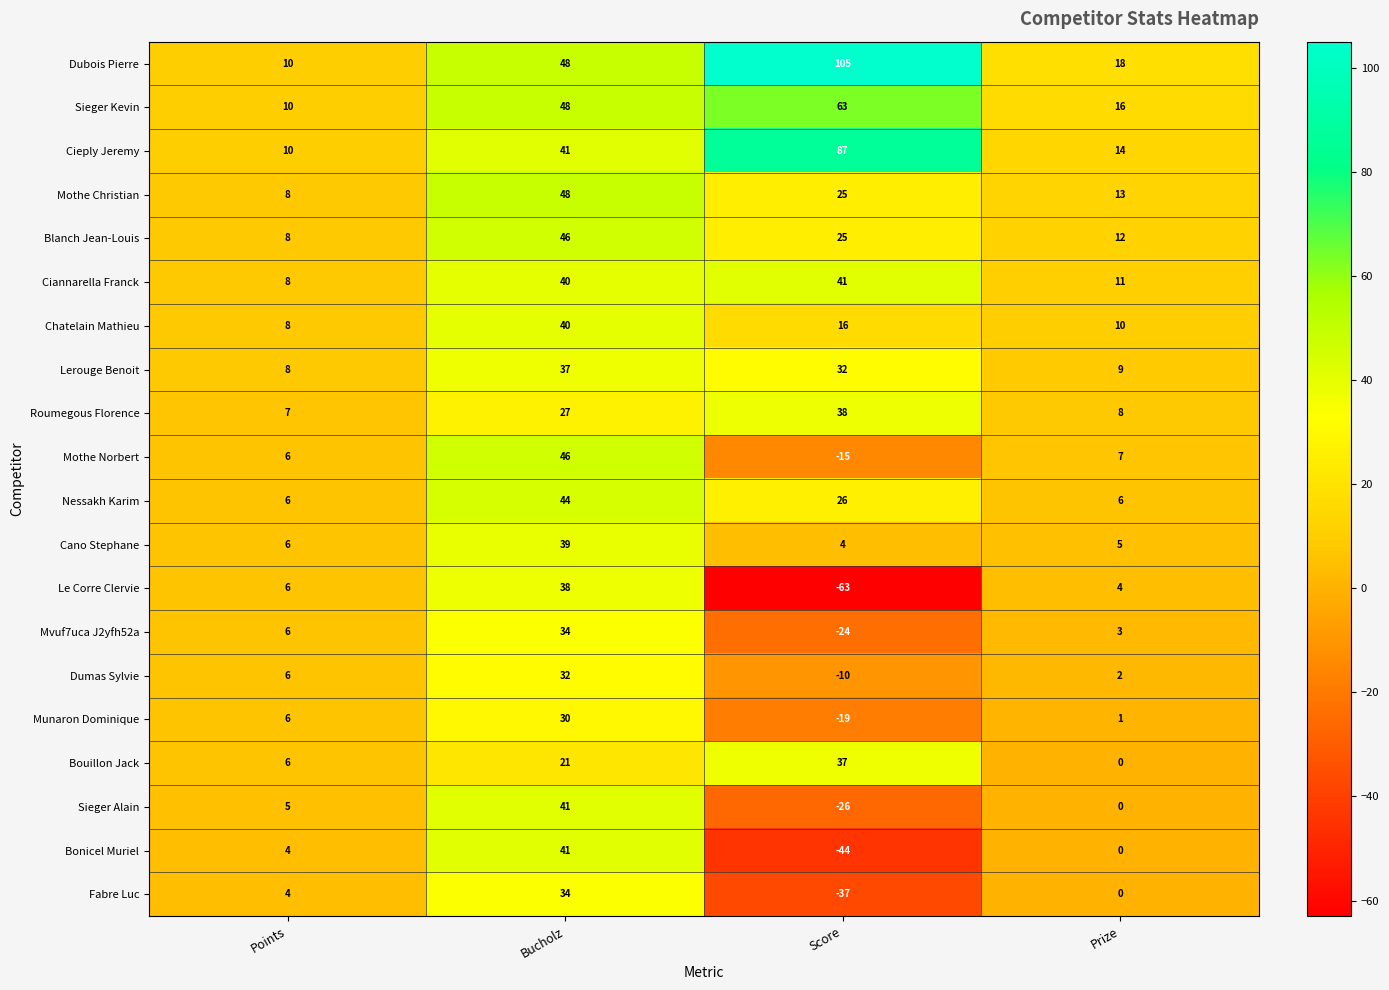

Read the Roumegous Florence value at Score, to the nearest 5.

40